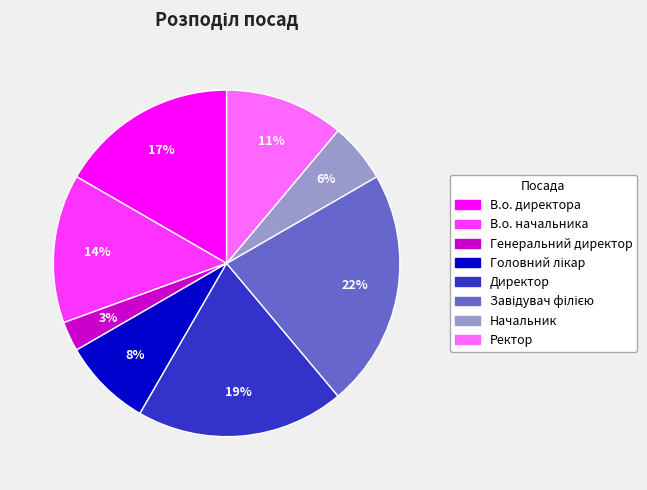

Which category has the smallest portion of the pie?

Генеральний директор